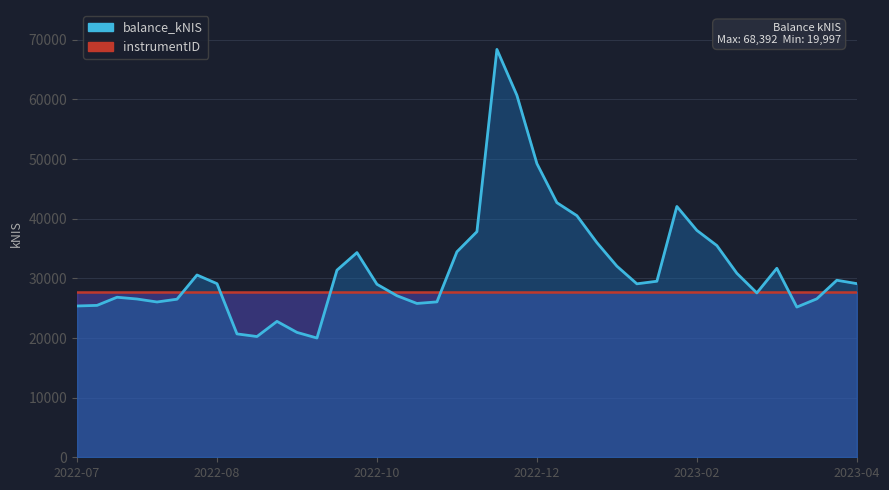

Between 2022-09-08 and 2023-01-19, which is larger?

2023-01-19